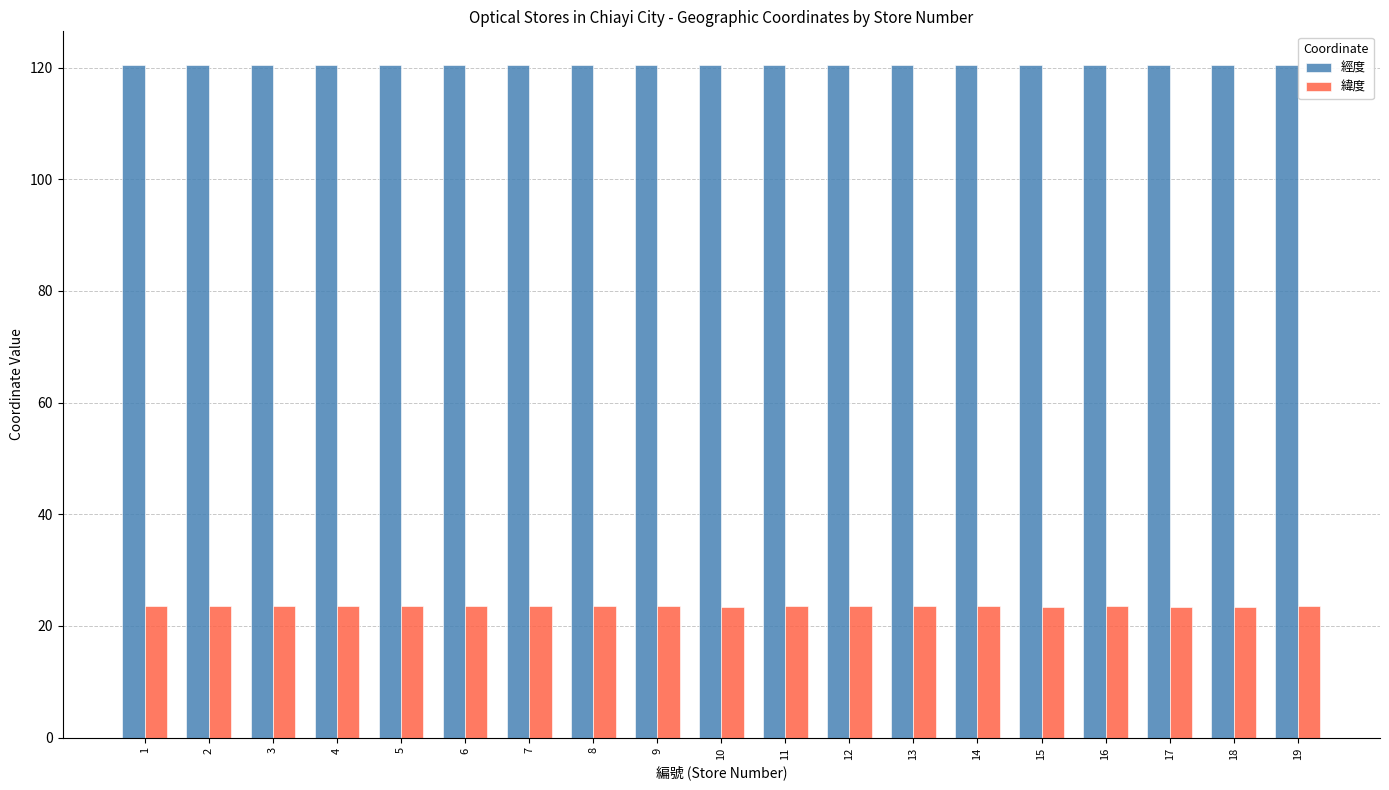

What is the value of the 經度 bar at the 13th from the left?

120.5